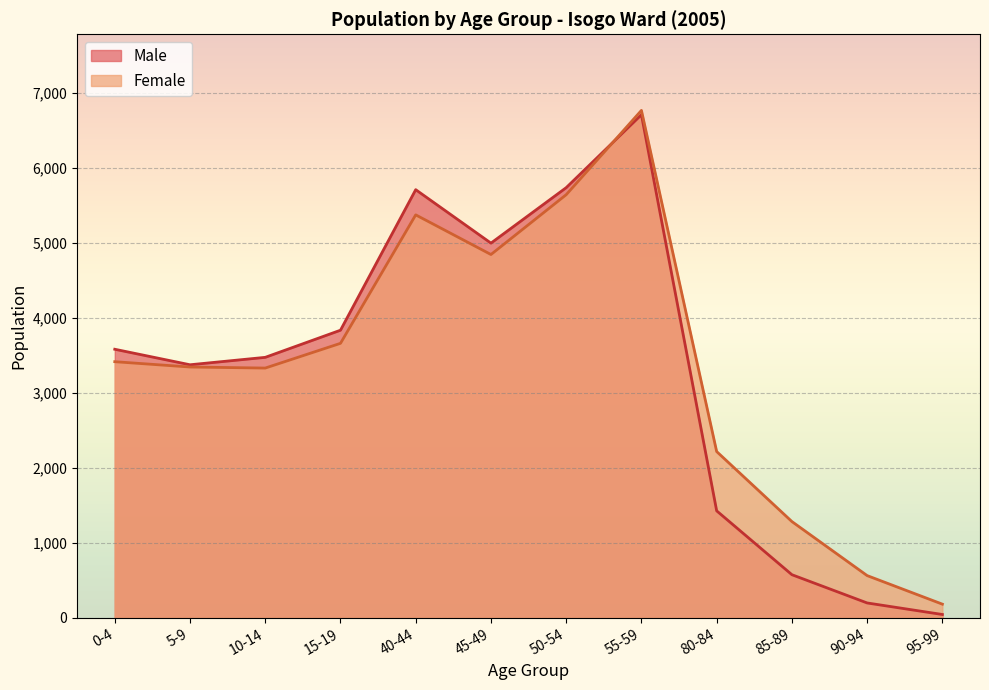

How many data points in Female are less than 3416?

6